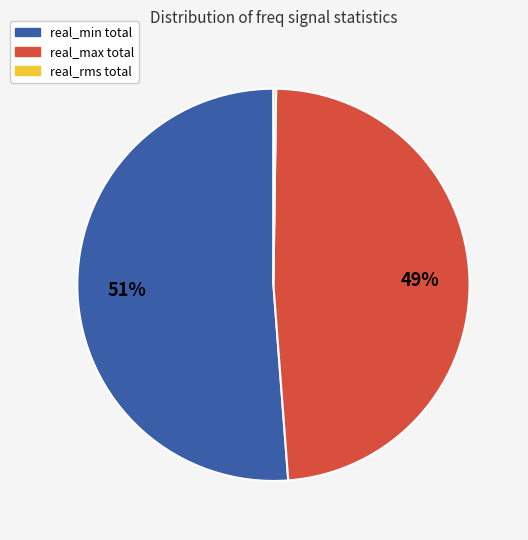

The real_max slice represents 15% of the pie. True or false?

False